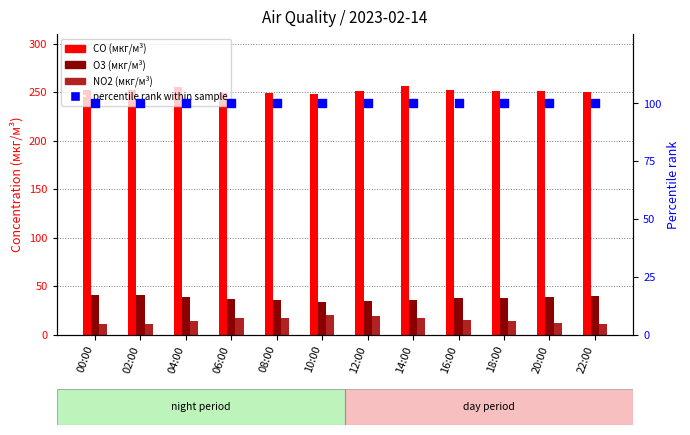

Is the value of CO (мкг/м³) at 08:00 greater than the value of O3 (мкг/м³) at 08:00?

Yes